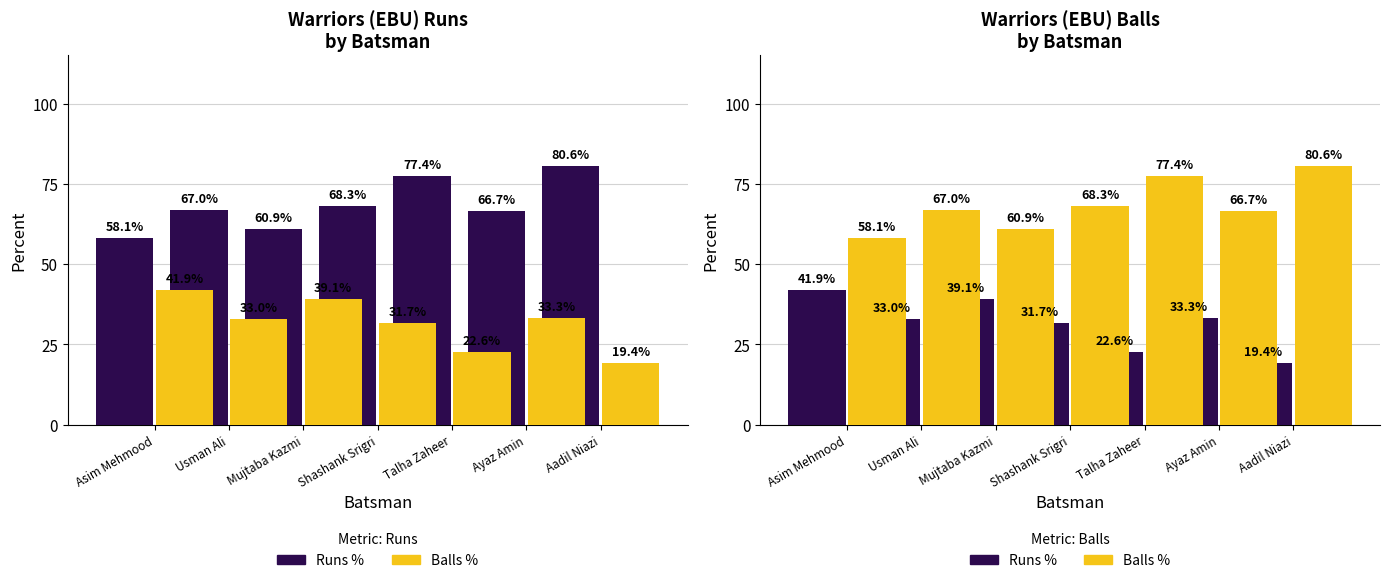

Between Asim Mehmood and Ayaz Amin, which series saw the biggest shift?

Runs